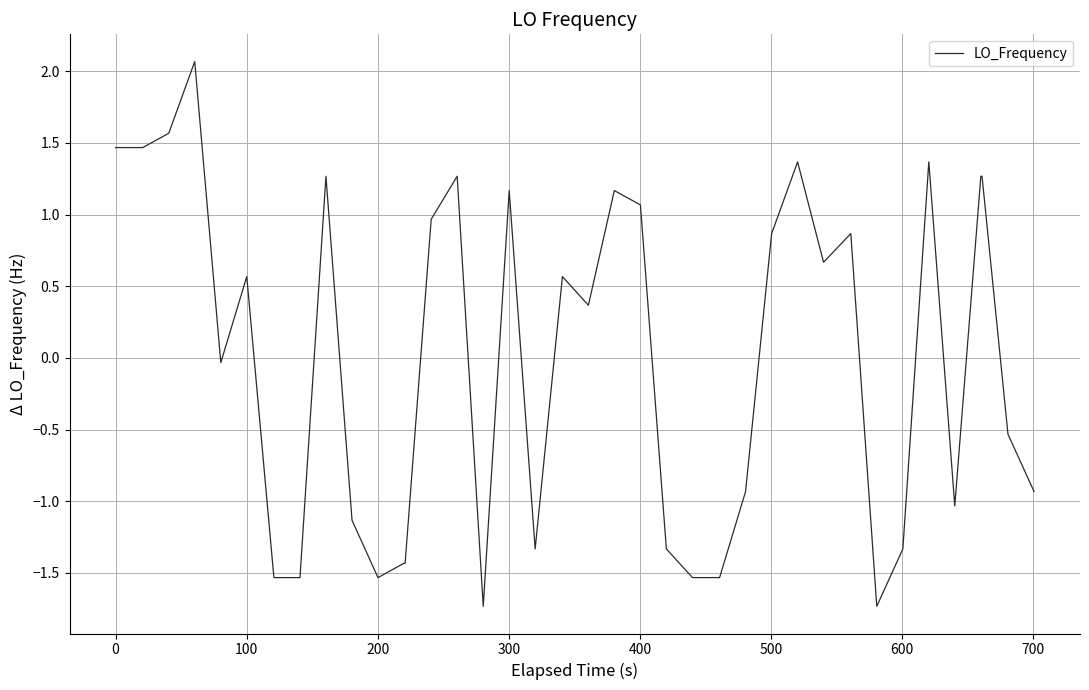

What is the minimum value shown in the chart?

-1.7